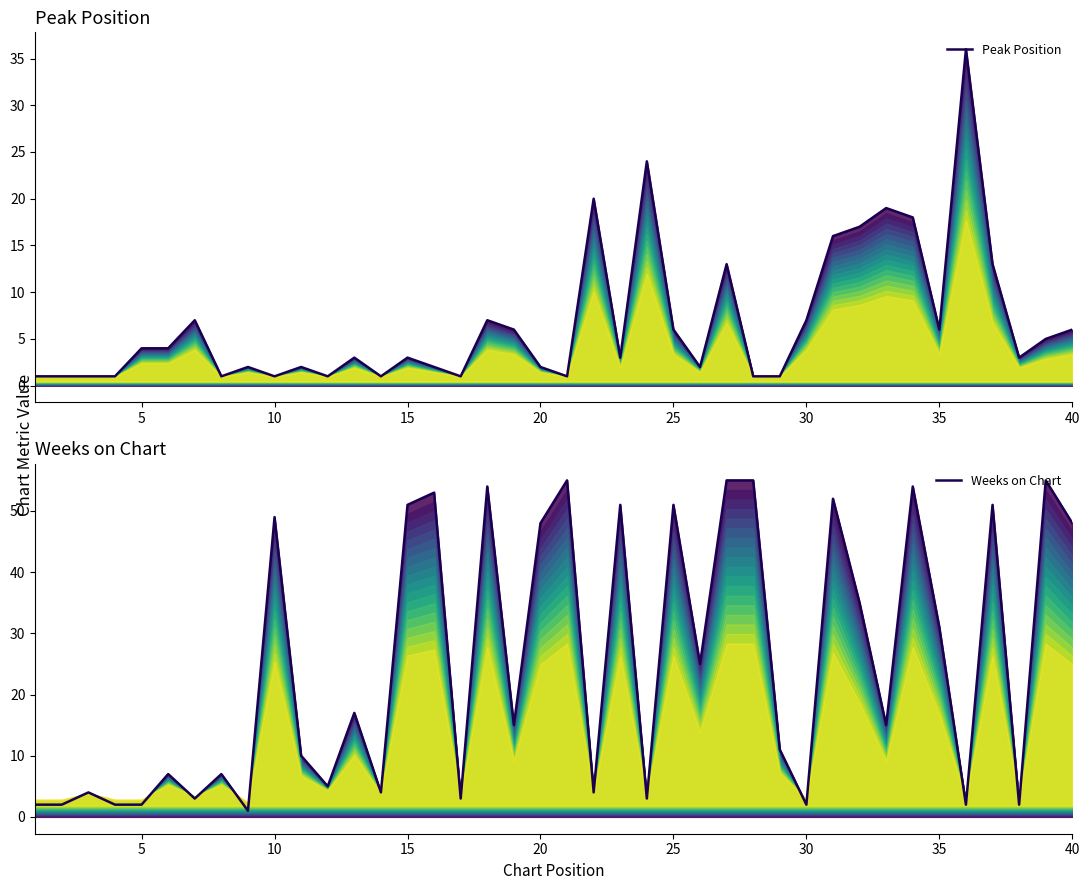

The value of Weeks on Chart at 5 is 3. True or false?

False